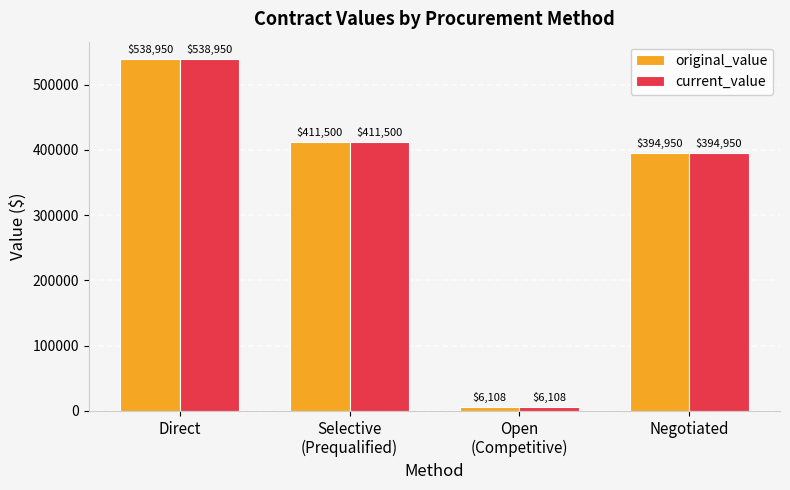

What is the greatest value displayed?

538950.0